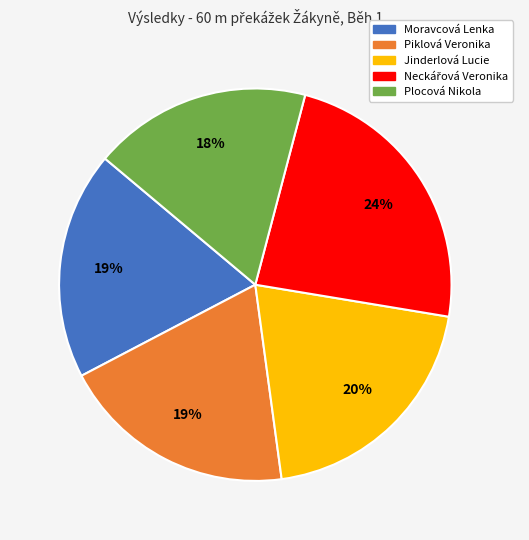

Does Moravcová Lenka represent more than half of the total?

No